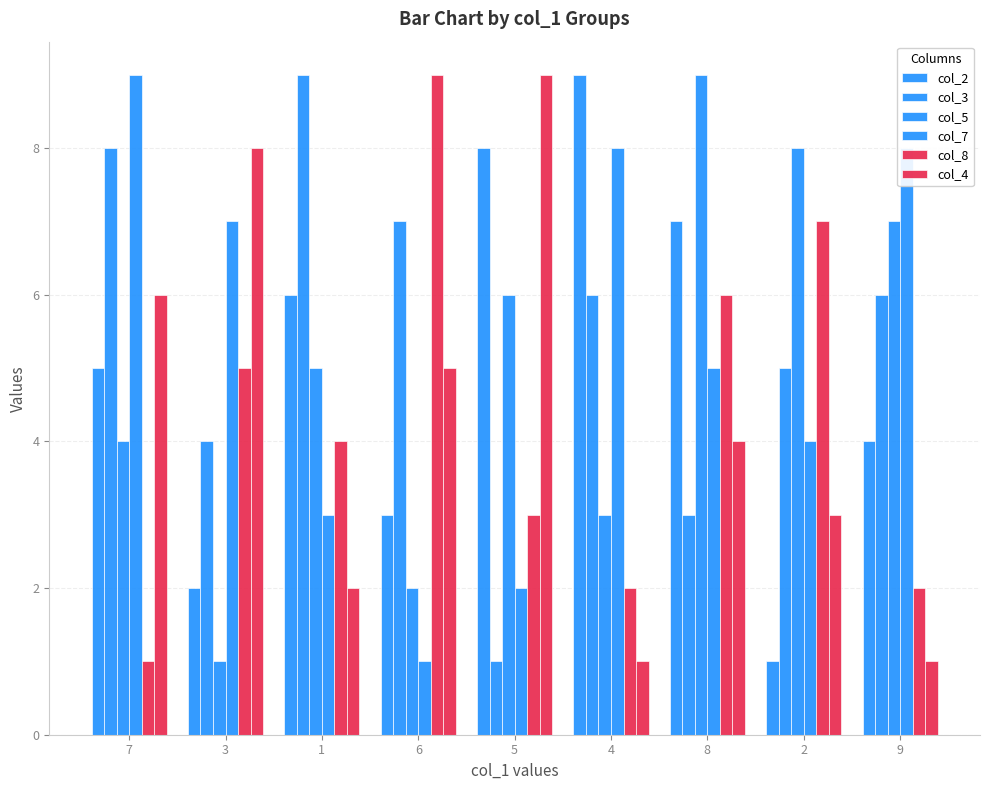

Which series has the largest range (max minus min)?

col_2